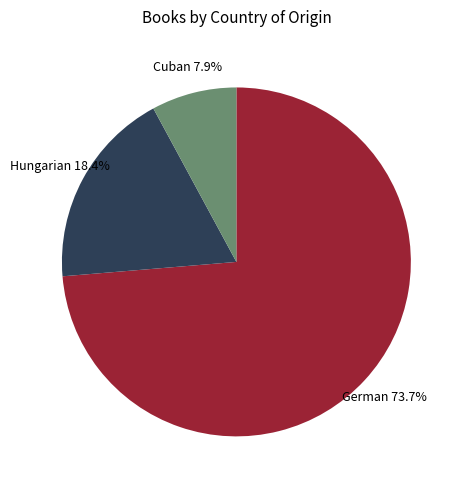

What percentage is NOT represented by German?

26.3%